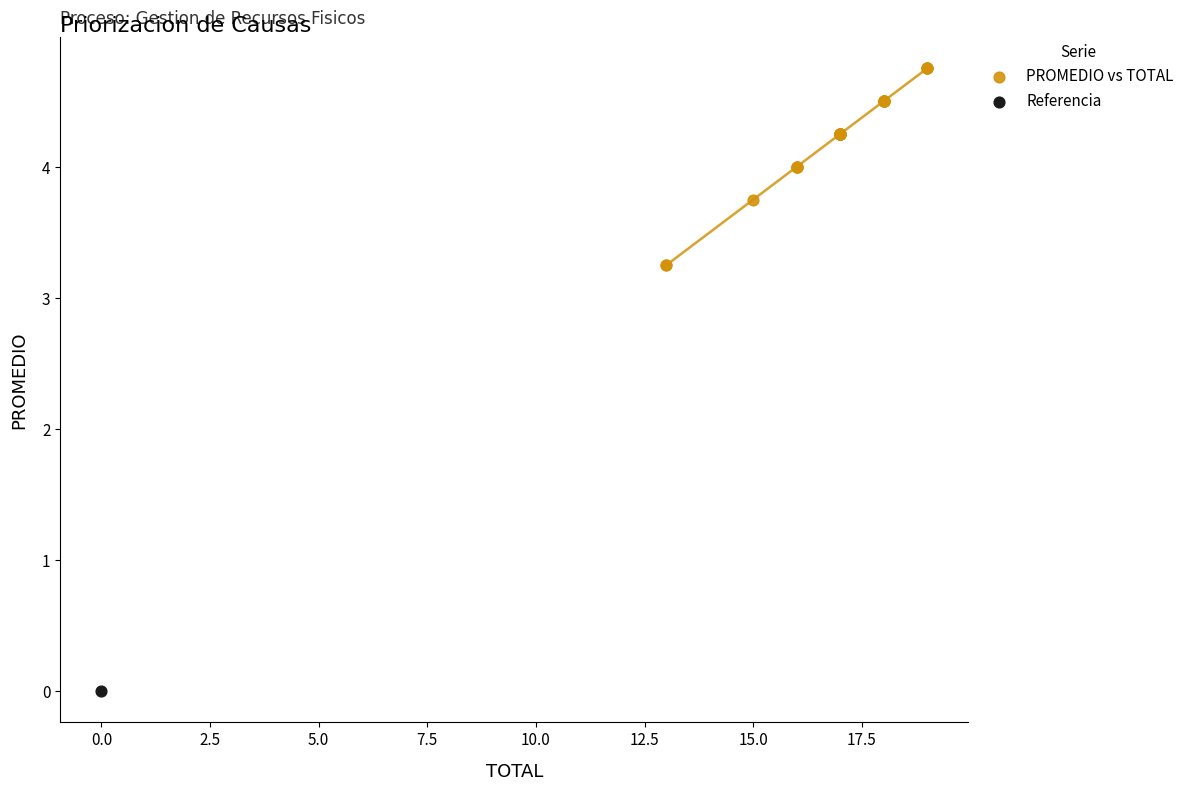

What are all the series names shown in the legend?

PROMEDIO vs TOTAL, Referencia